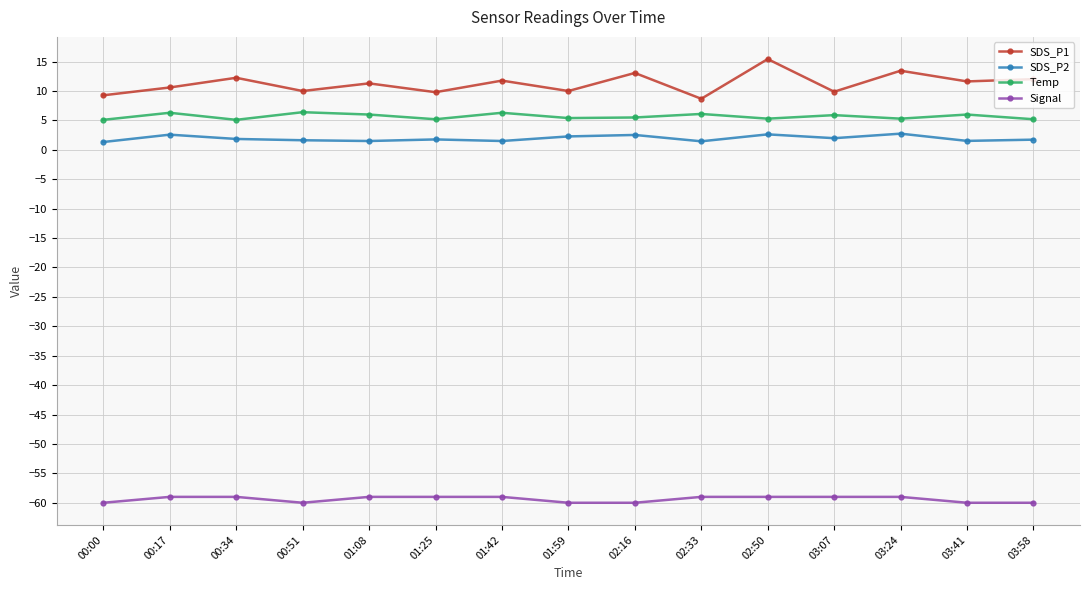

What is the spread (max minus min) of values at 03:07?

68.9